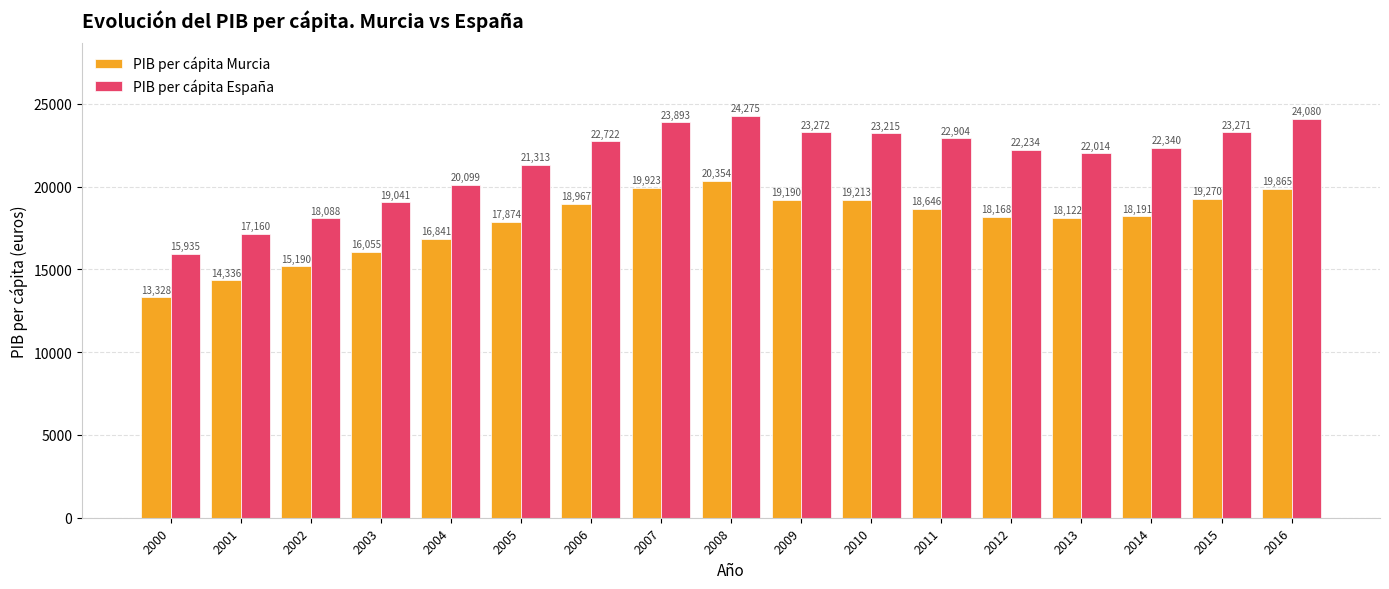

At 2016, list the series in order from largest to smallest.

PIB per cápita España, PIB per cápita Murcia